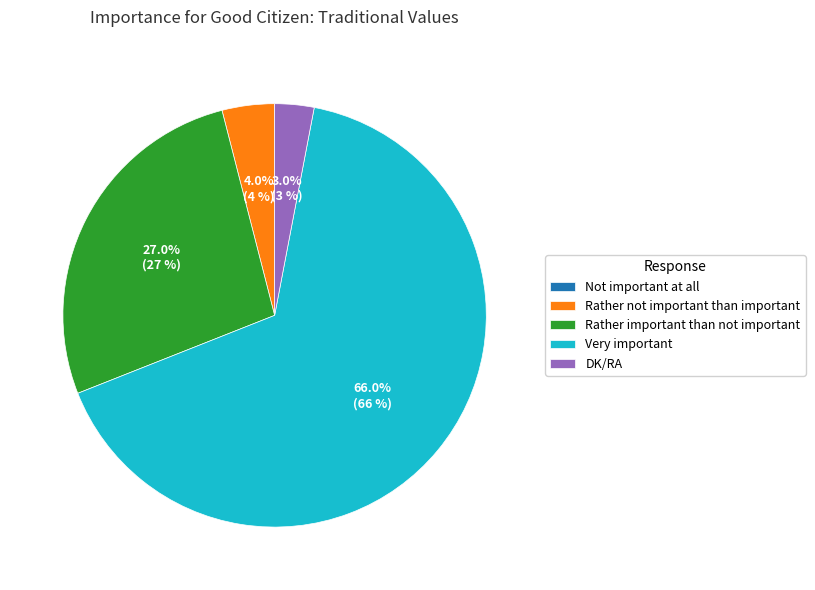

Which slice represents more than half of the pie?

Very important